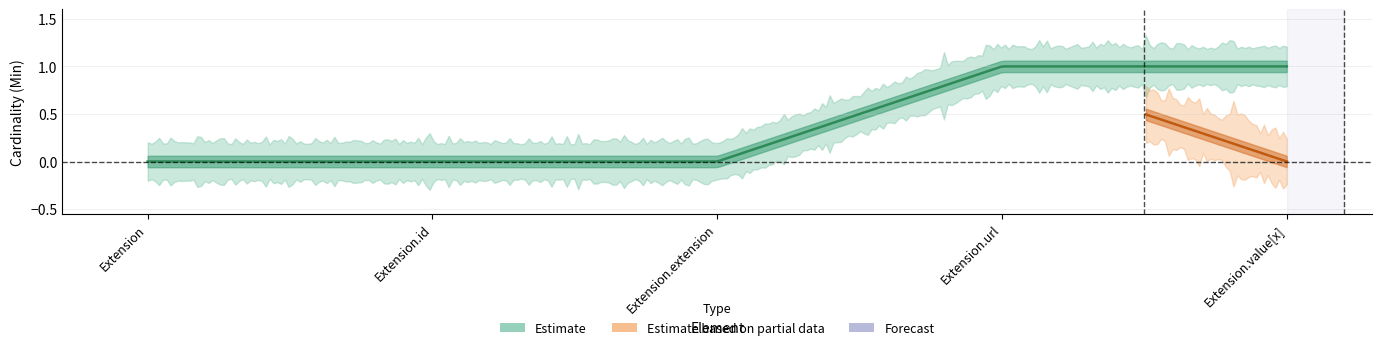

How many series are shown in this chart?

2